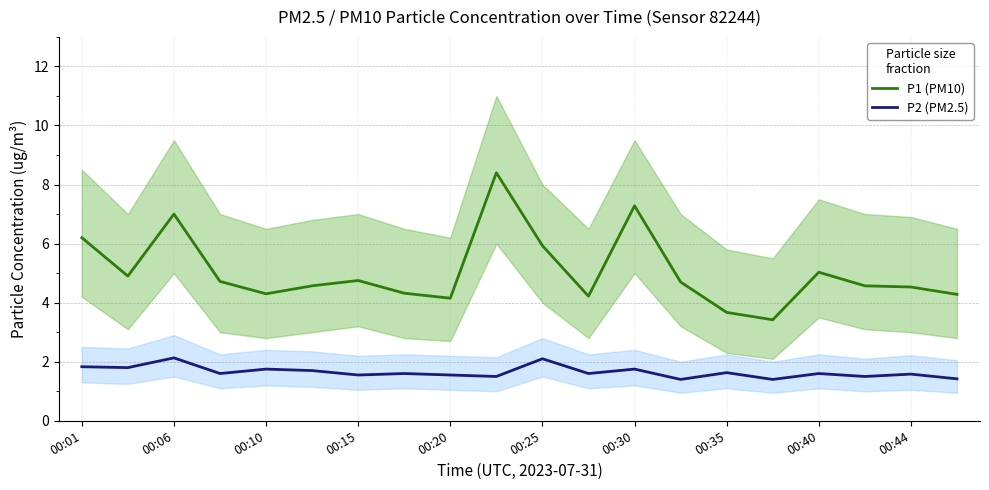

True or false: P1 (PM10) and P2 (PM2.5) intersect in this chart.

False